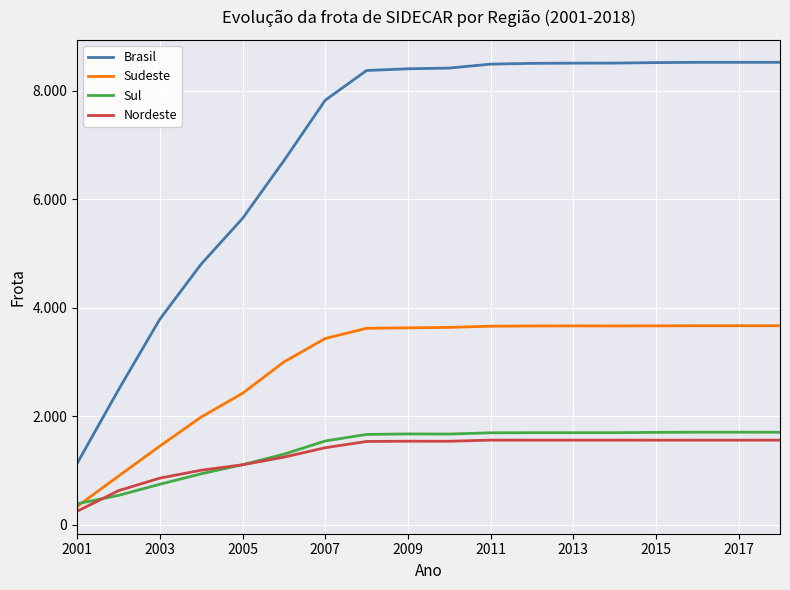

Is this an area chart (filled region under the line)?

No